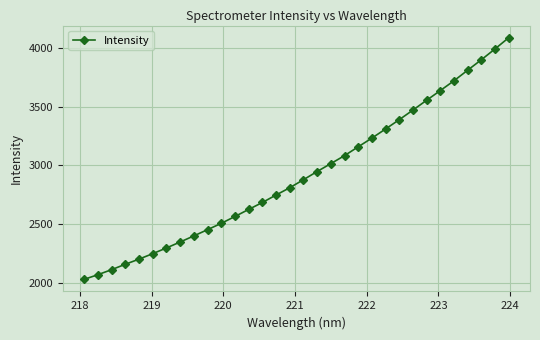

True or false: the data has more than 2 interior local peaks.

False